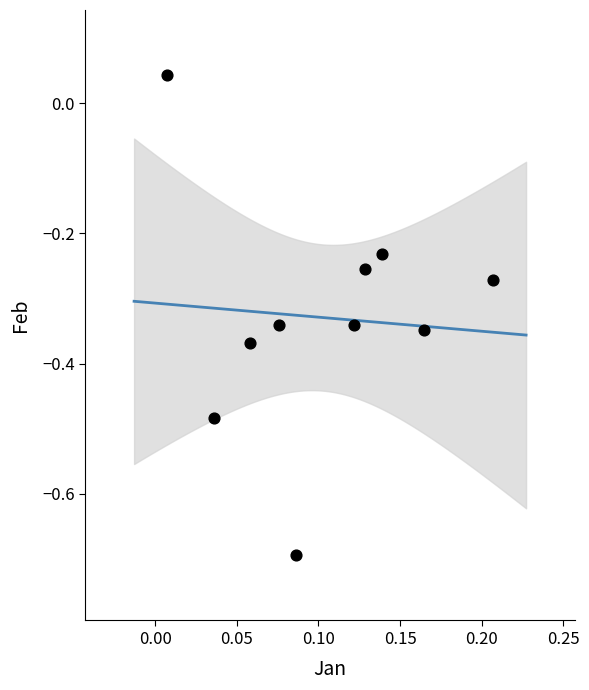

How many data points are displayed?

10